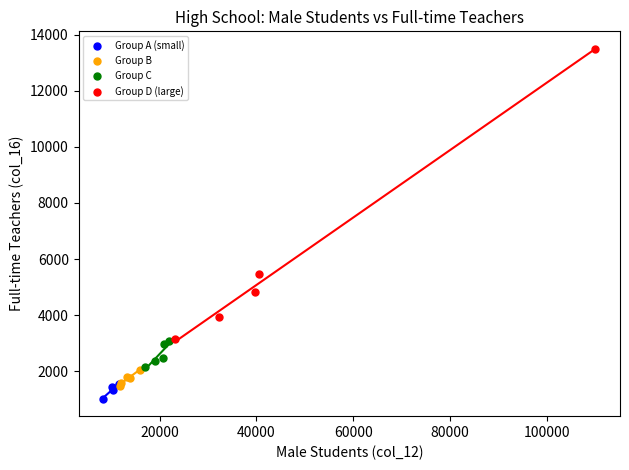

Which series has the largest Y range (max minus min)?

Group D (large)